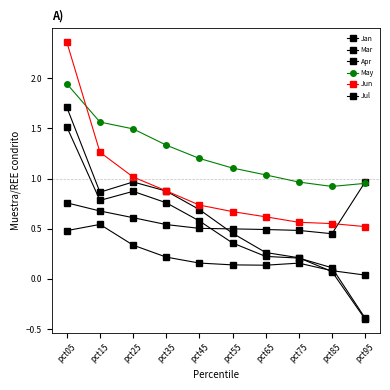

Where is May nearest to the value 1?

pct75